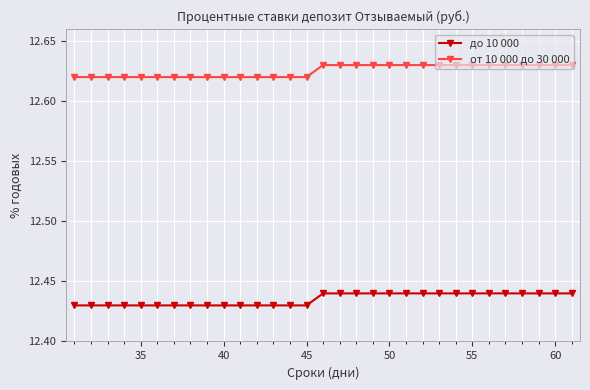

Count the от 10 000 до 30 000 values in the range 12 to 13.

31